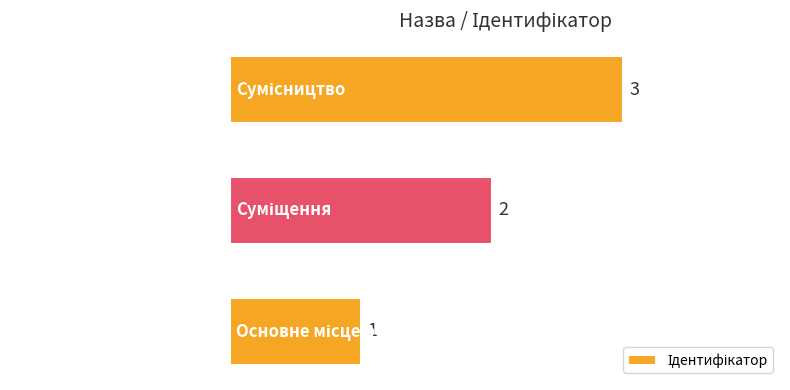

What is the sum of all values?

6